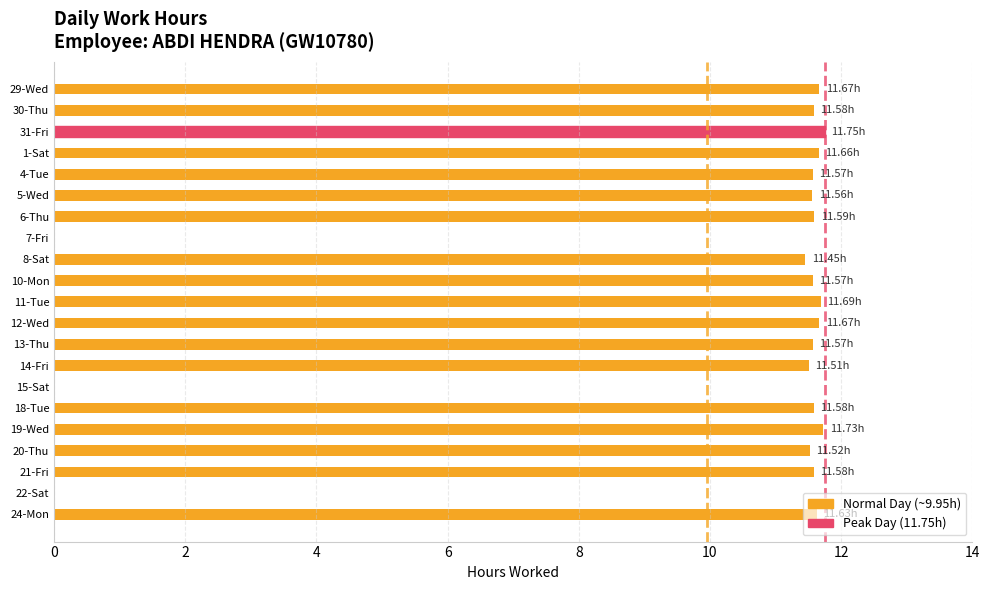

Approximately how many times larger is the value at 31-Fri compared to 29-Wed?

1.0